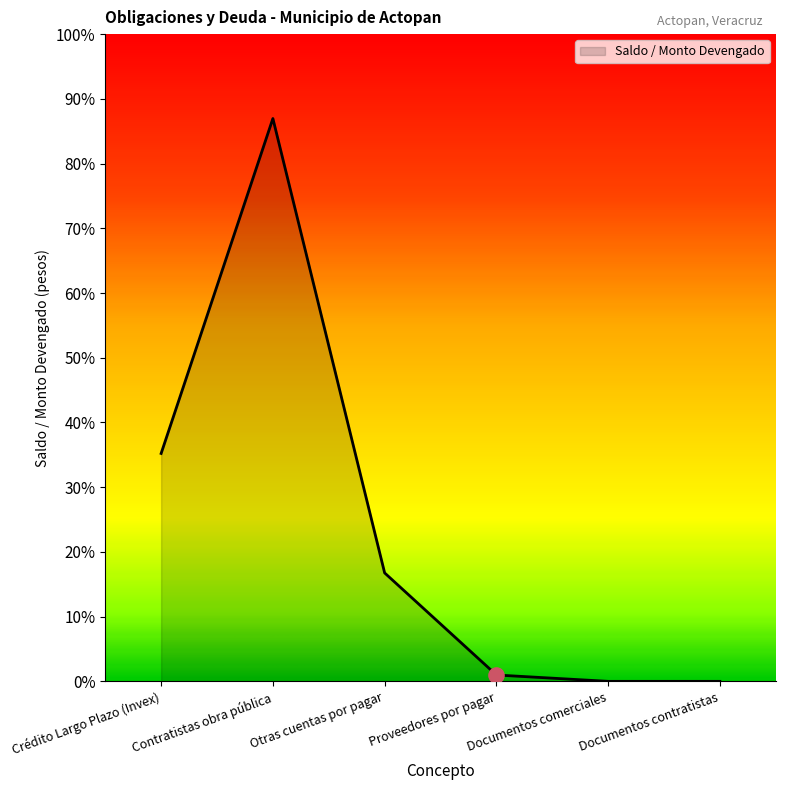

What is the change in value from Otras cuentas por pagar to Proveedores por pagar?

-2755273.1